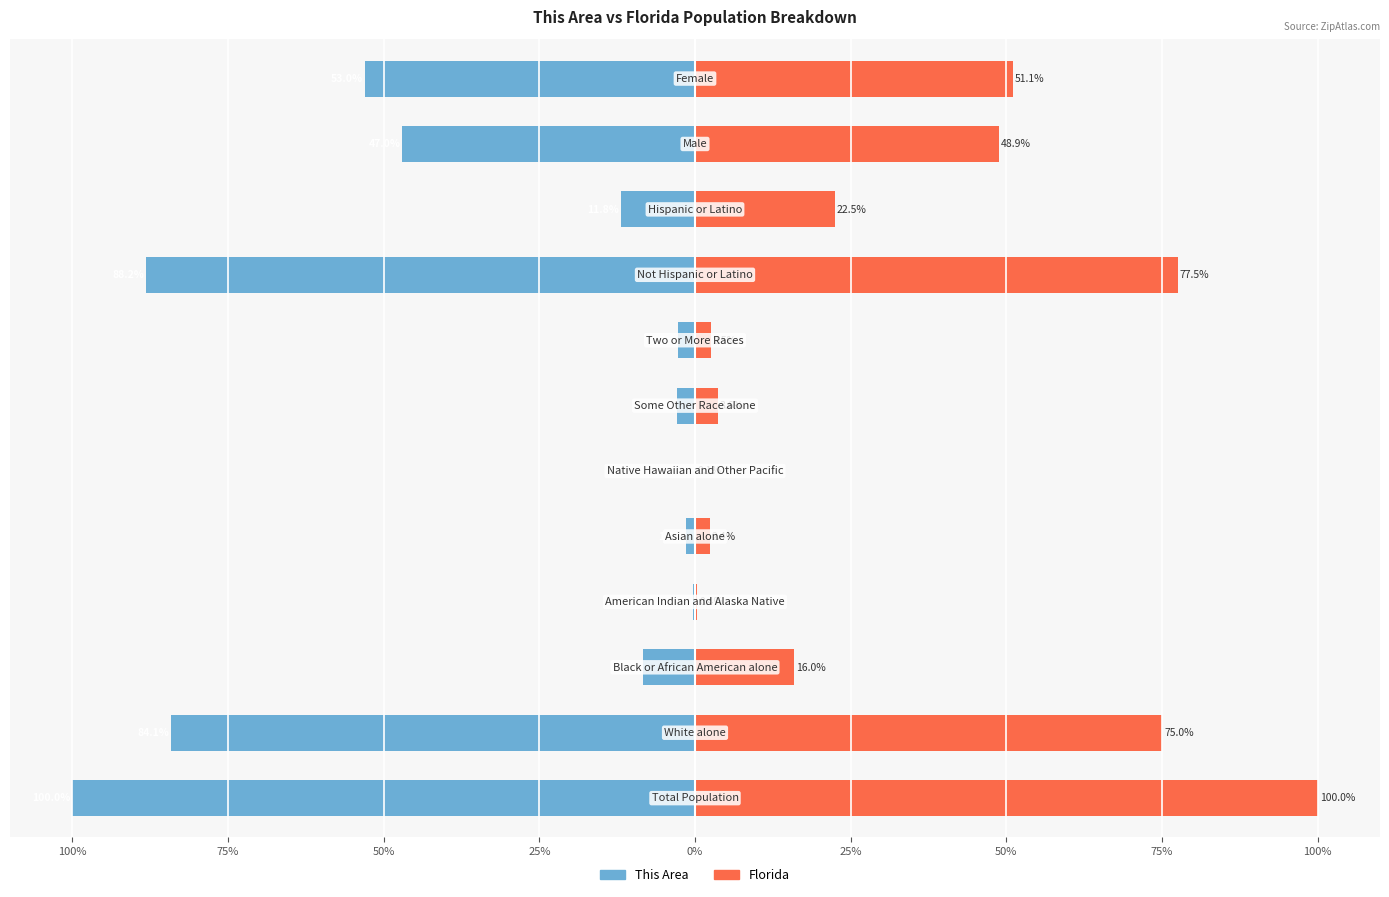

What is the minimum value shown in the chart?

-100.0